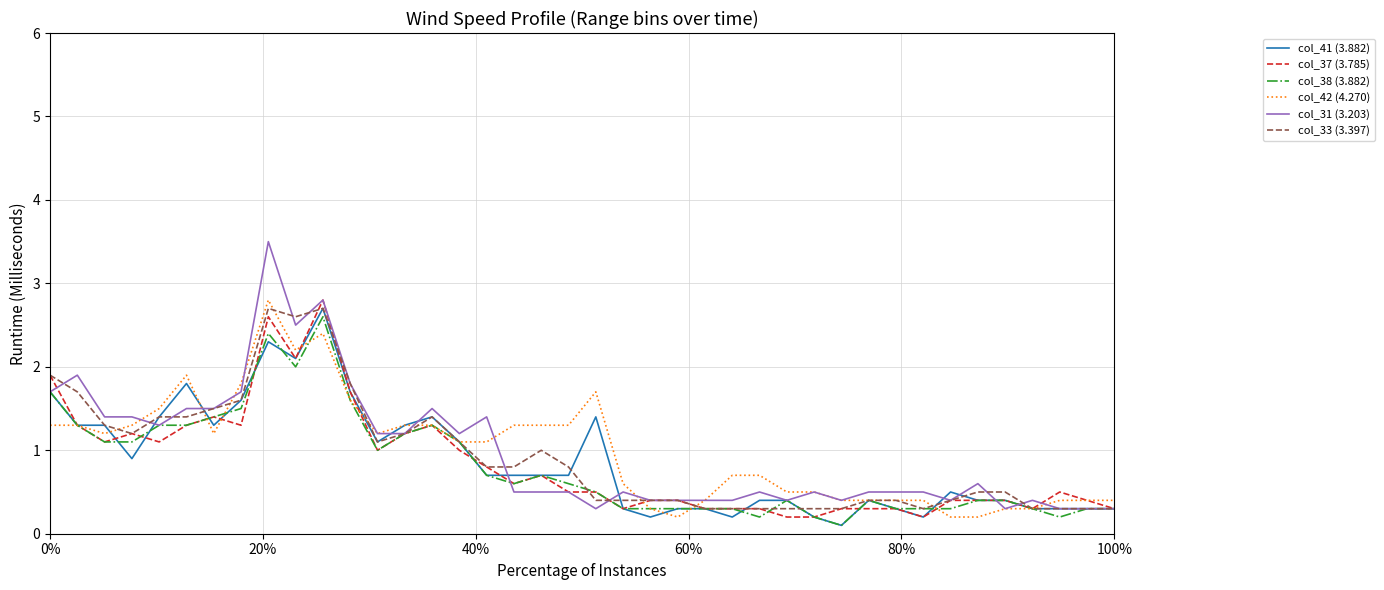

True or false: col_33 (3.397) and col_42 (4.270) intersect in this chart.

True